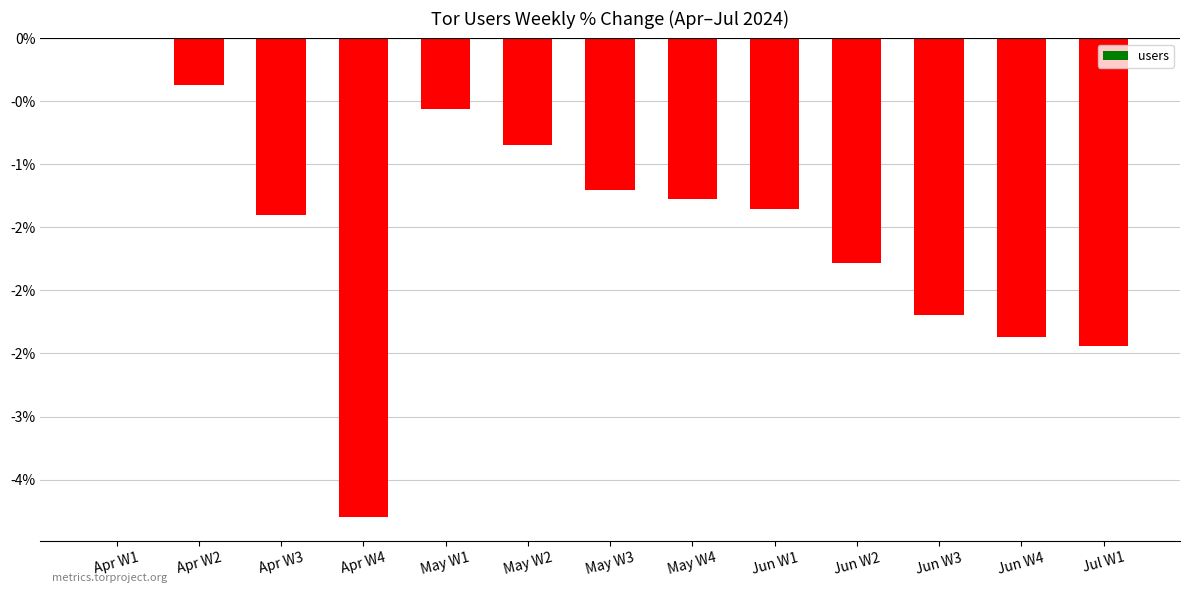

Rank the categories by value from lowest to highest.

Apr W4, Jul W1, Jun W4, Jun W3, Jun W2, Apr W3, Jun W1, May W4, May W3, May W2, May W1, Apr W2, Apr W1